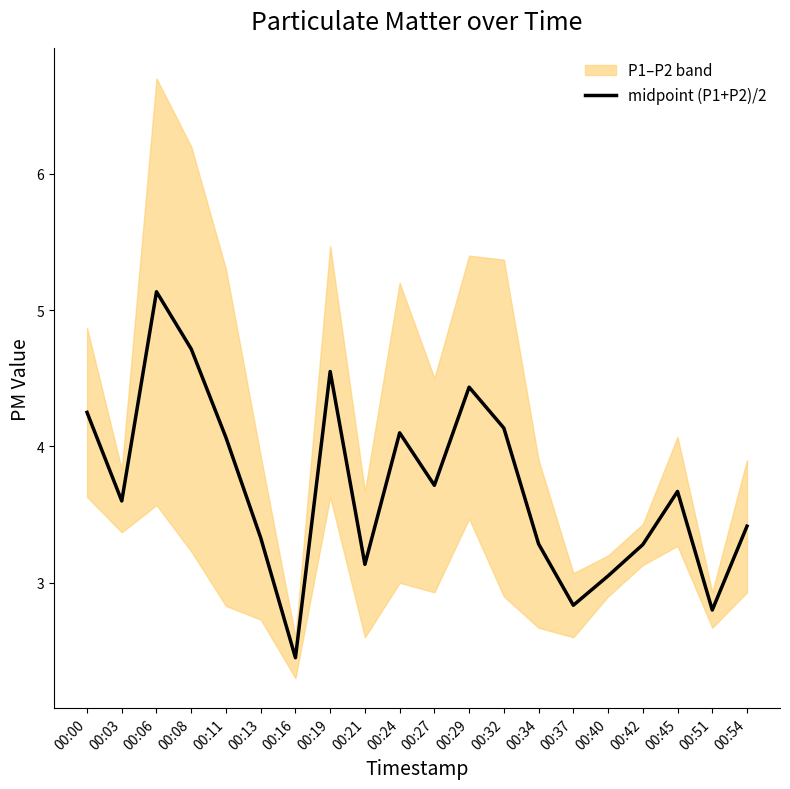

Where is the first local minimum?

00:03